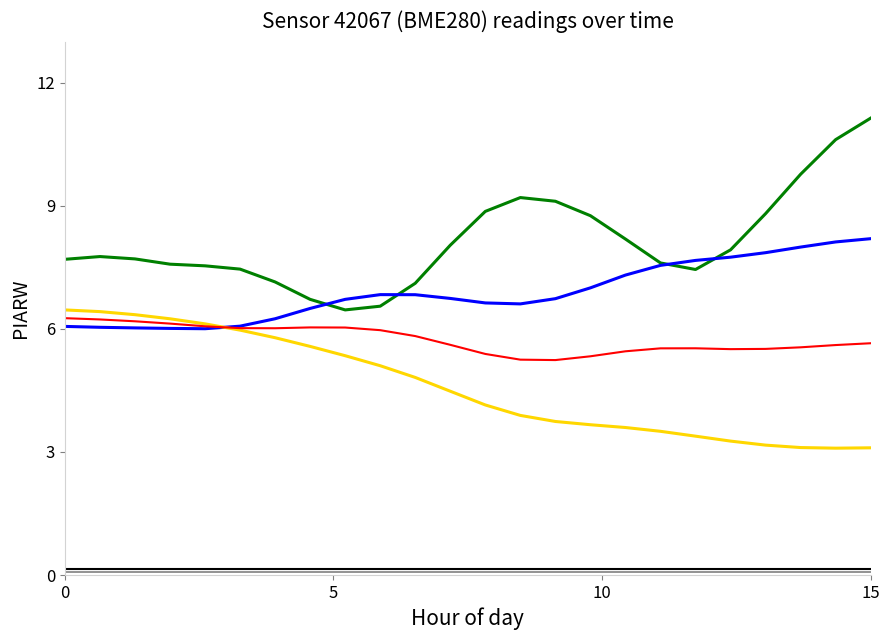

What is the greatest value displayed?

11.1